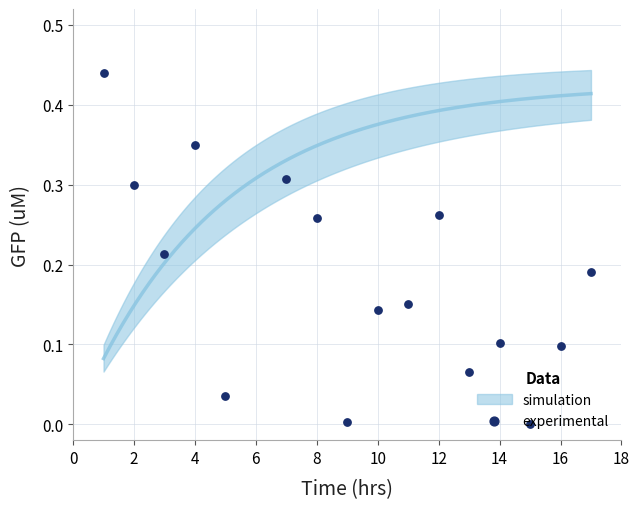

What is the change in value from 4 to 6?

+0.1